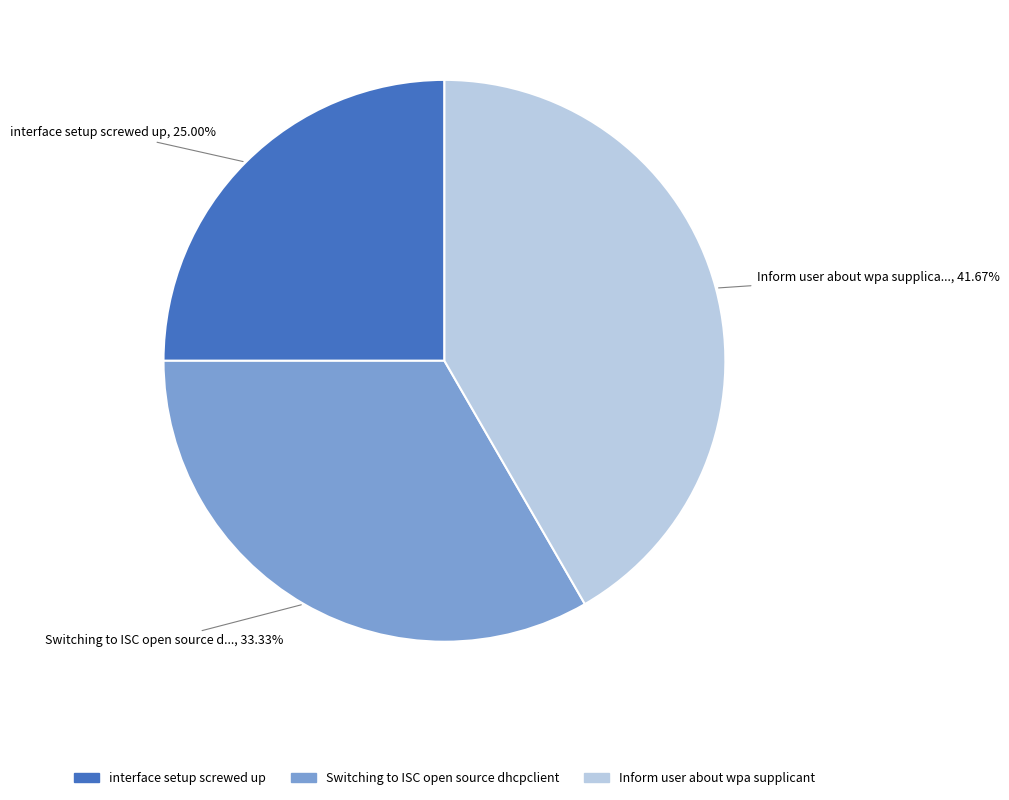

To the nearest percent, what is the average slice percentage?

33%